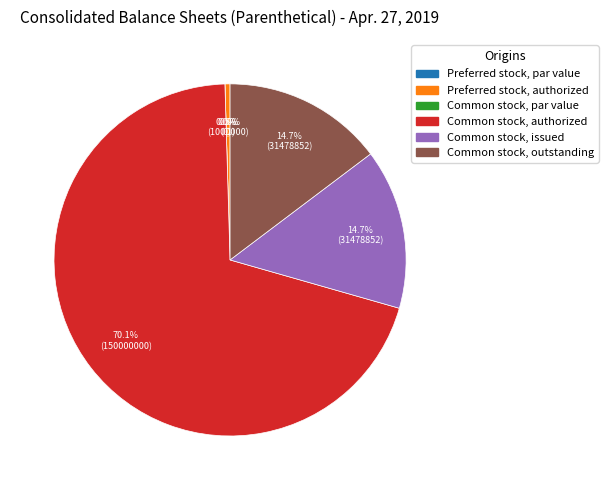

The Common stock, authorized slice represents 70% of the pie. True or false?

True